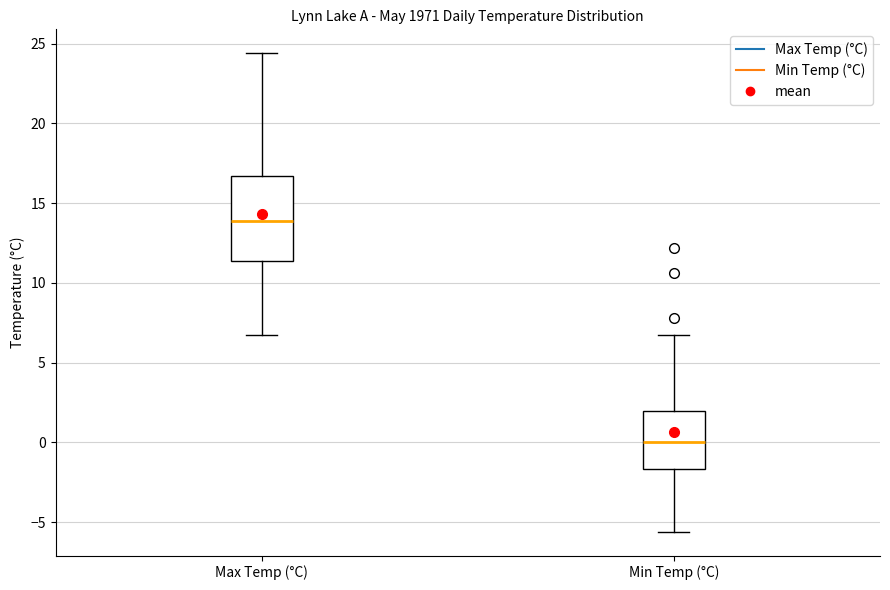

Where does the median line of the box for Max Temp (°C) sit on the y-axis? The values are not printed on the chart, so give them approximately, as read against the axis.

14.0